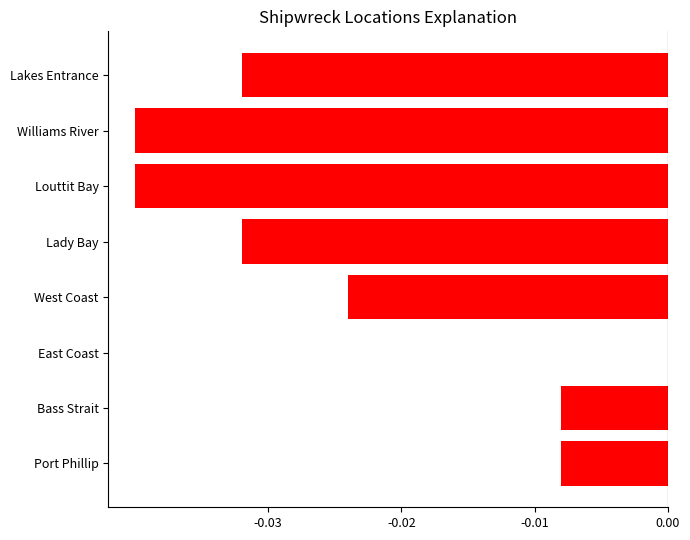

Which category has the highest value across all series?

East Coast